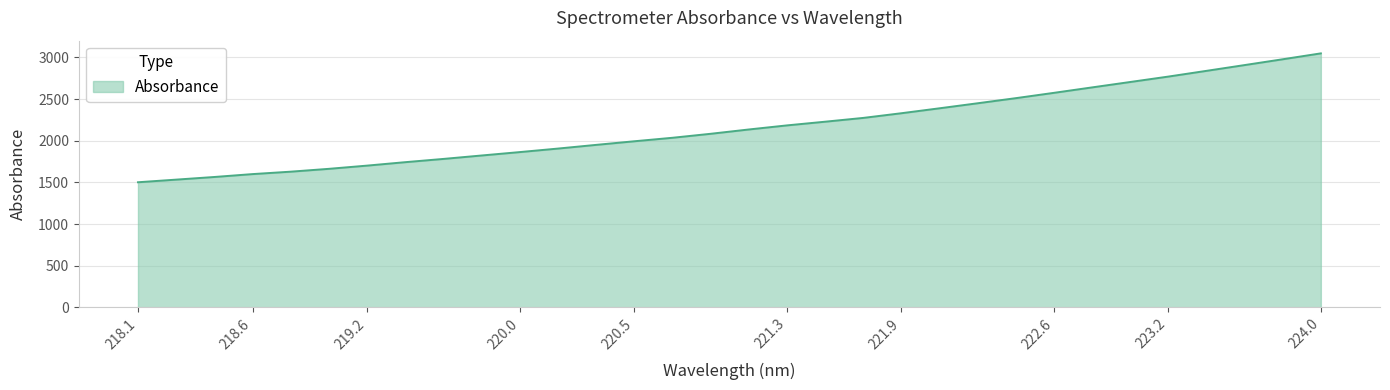

True or false: there are more than 1 points higher than both neighbors.

False